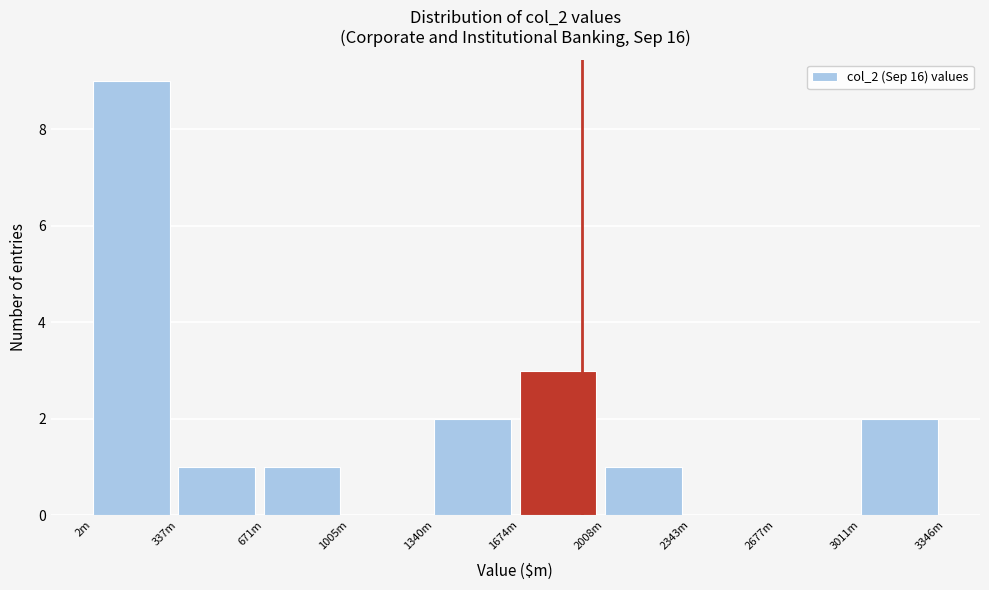

Reading left to right, transcribe all the data shown in this chart.

2m=9	337m=1	671m=1	1005m=0	1340m=2	1674m=3	2008m=1	2343m=0	2677m=0	3011m=2